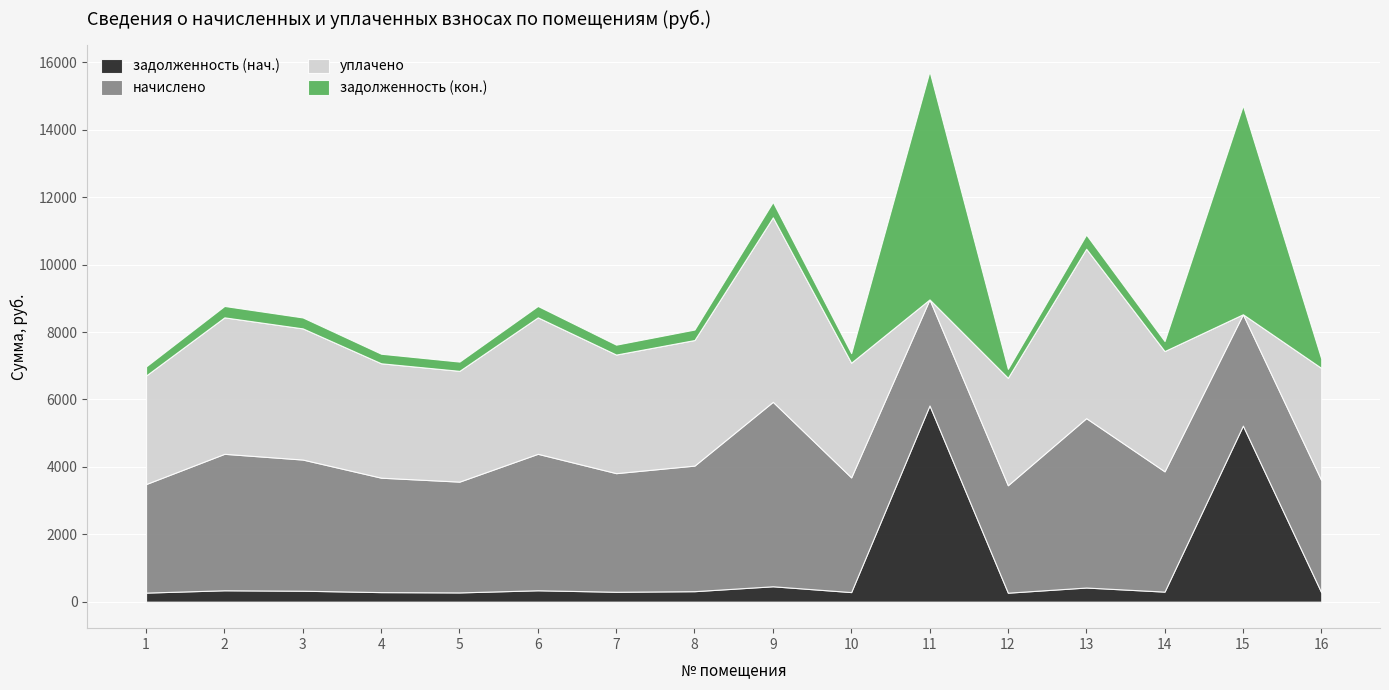

Which category has the highest value across all series?

11